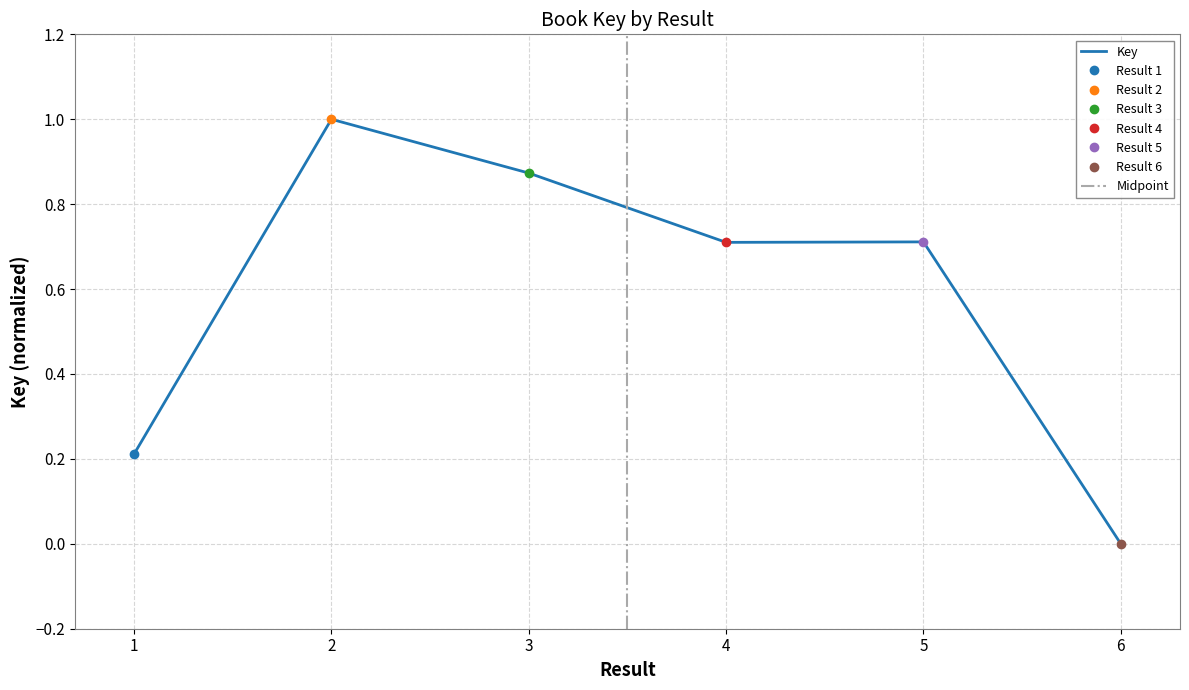

Where is the data nearest to the value 0?

6